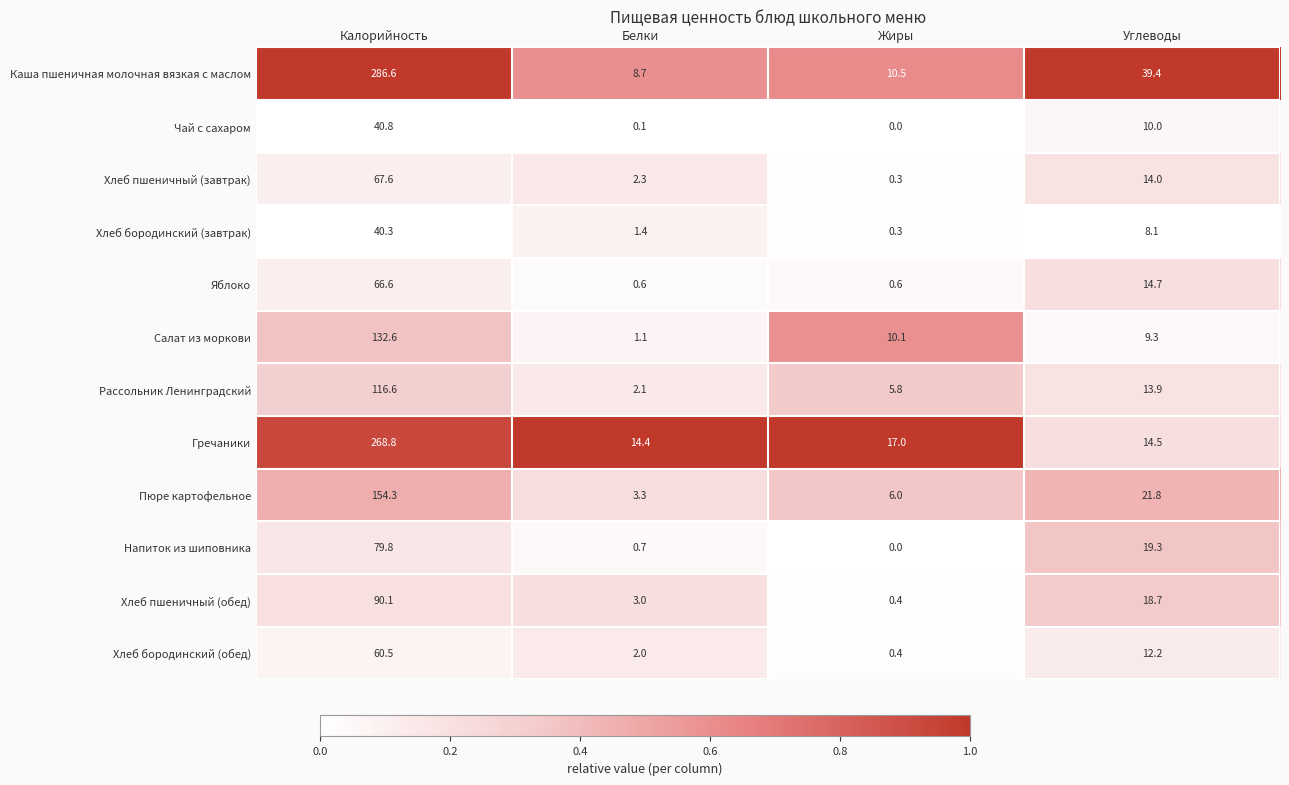

At how many categories does at least one series exceed 0?

4